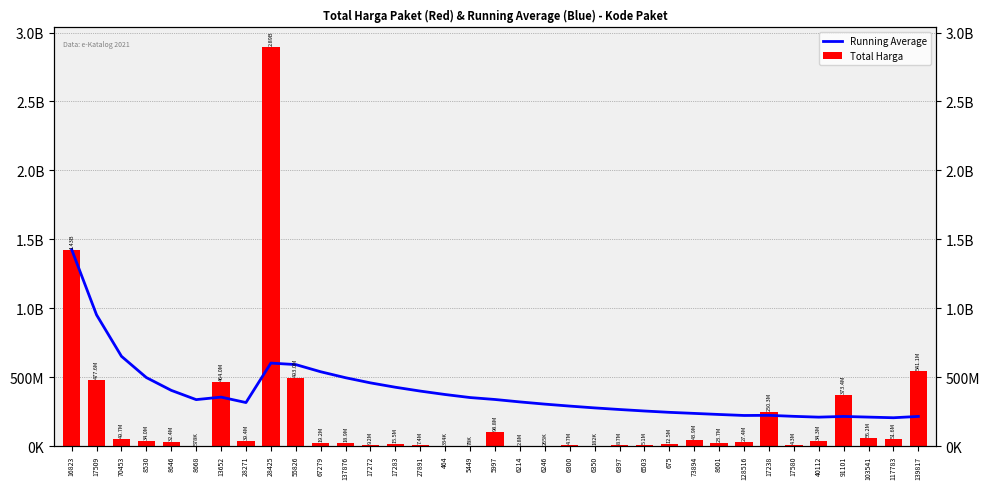

What is the maximum value for Total Harga?

2892122000.0